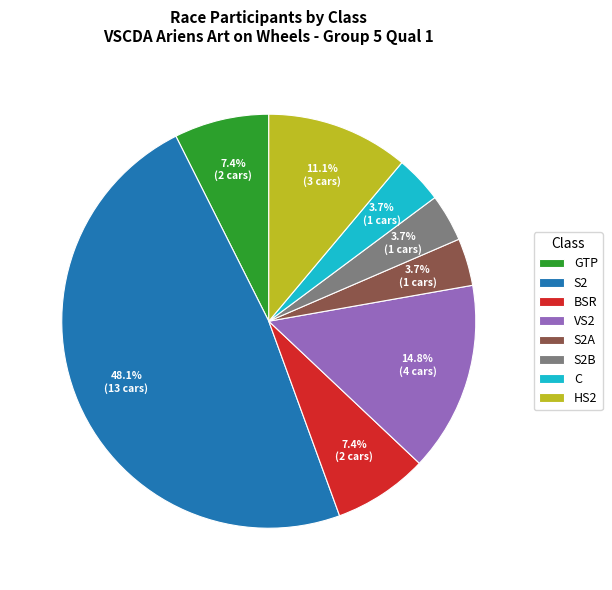

Count the number of slices in the pie.

8